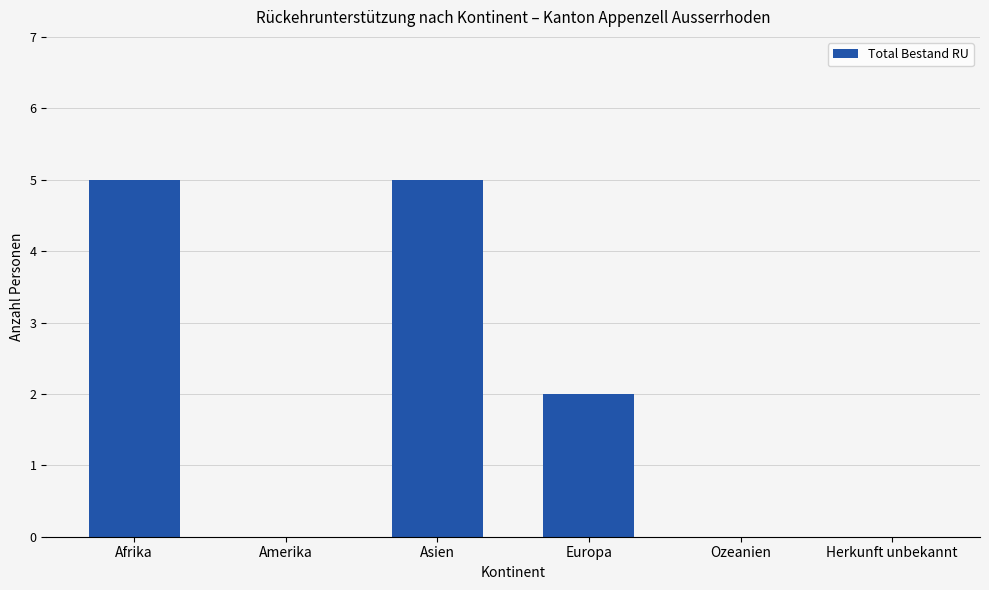

At which label is the value closest to 2?

Europa